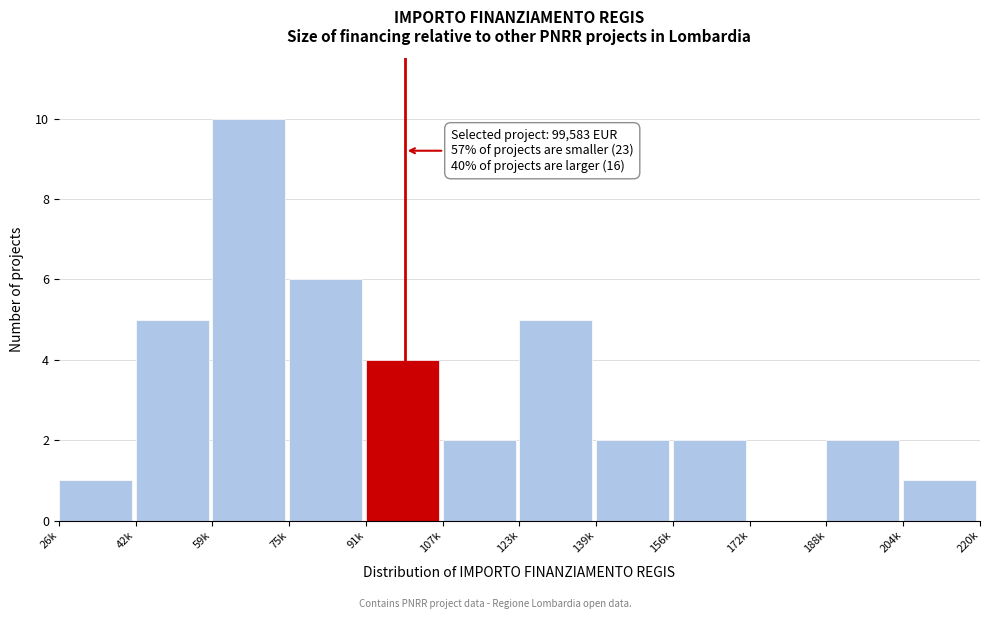

Reading left to right, transcribe all the data shown in this chart.

26k=1	42k=5	59k=10	75k=6	91k=4	107k=2	123k=5	139k=2	156k=2	172k=0	188k=2	204k=1